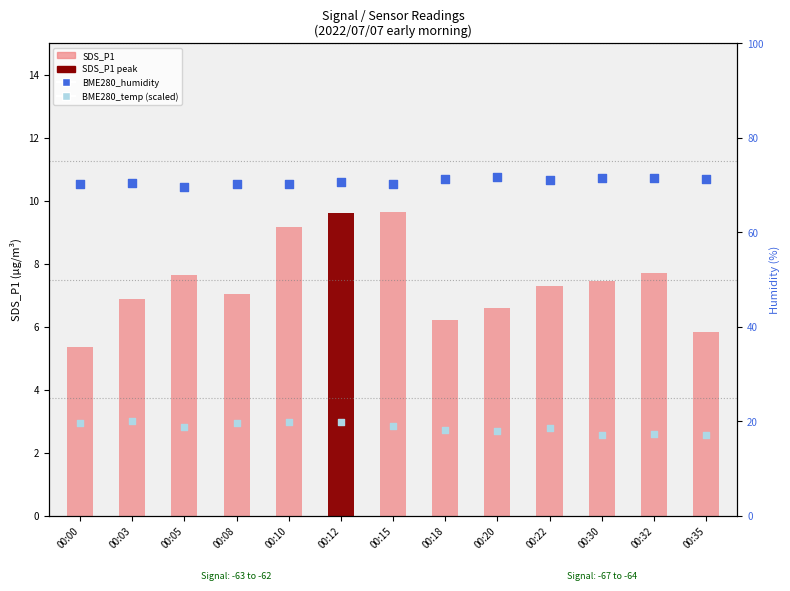

Which series has the largest total across all categories?

BME280_humidity